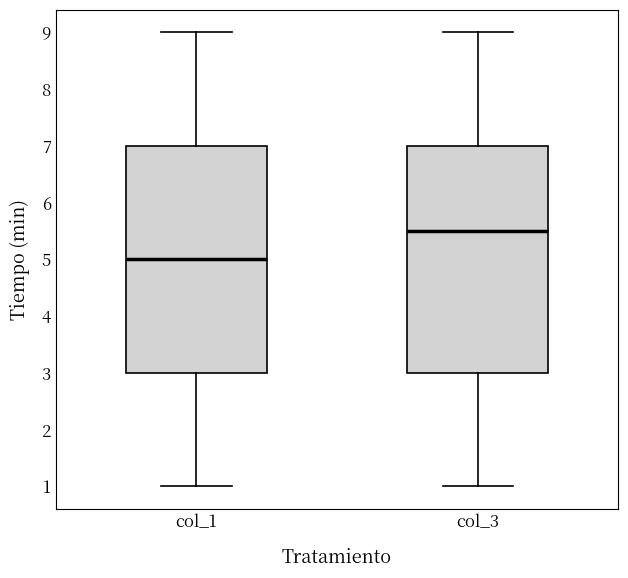

Reading left to right, read every box against the y-axis: the position of its median line, the range the box covers, and the ends of its whiskers. The values are not printed on the chart, so give them approximately, as read against the axis.

col_1: median 5.0, box 3.0 to 7.0, whiskers 1.0 to 9.0
col_3: median 5.5, box 3.0 to 7.0, whiskers 1.0 to 9.0